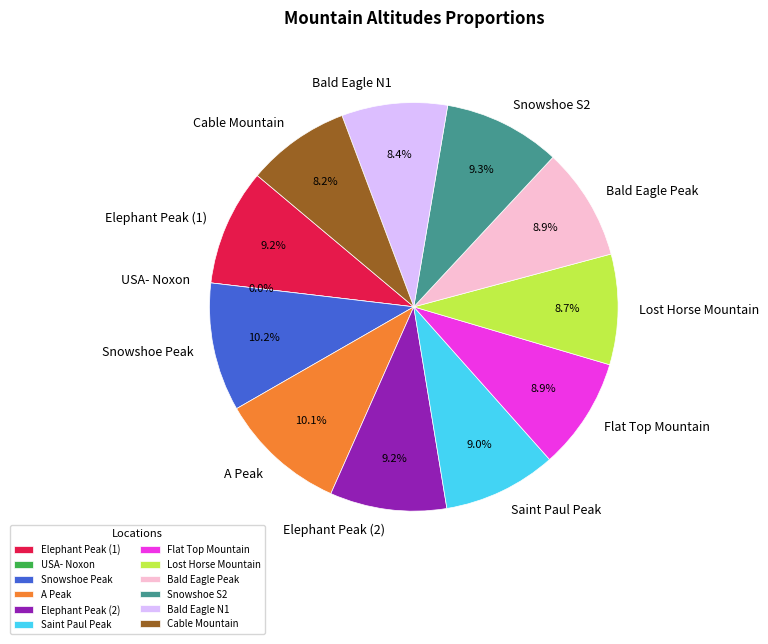

To the nearest percent, what portion does A Peak represent?

10%